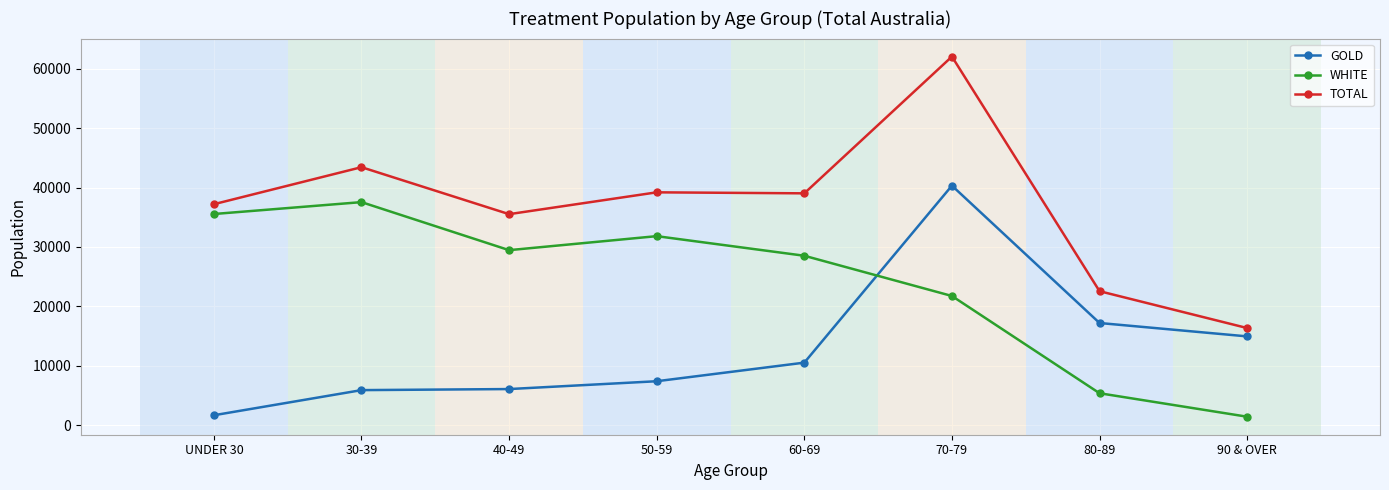

What is the sum of all TOTAL values?

295379